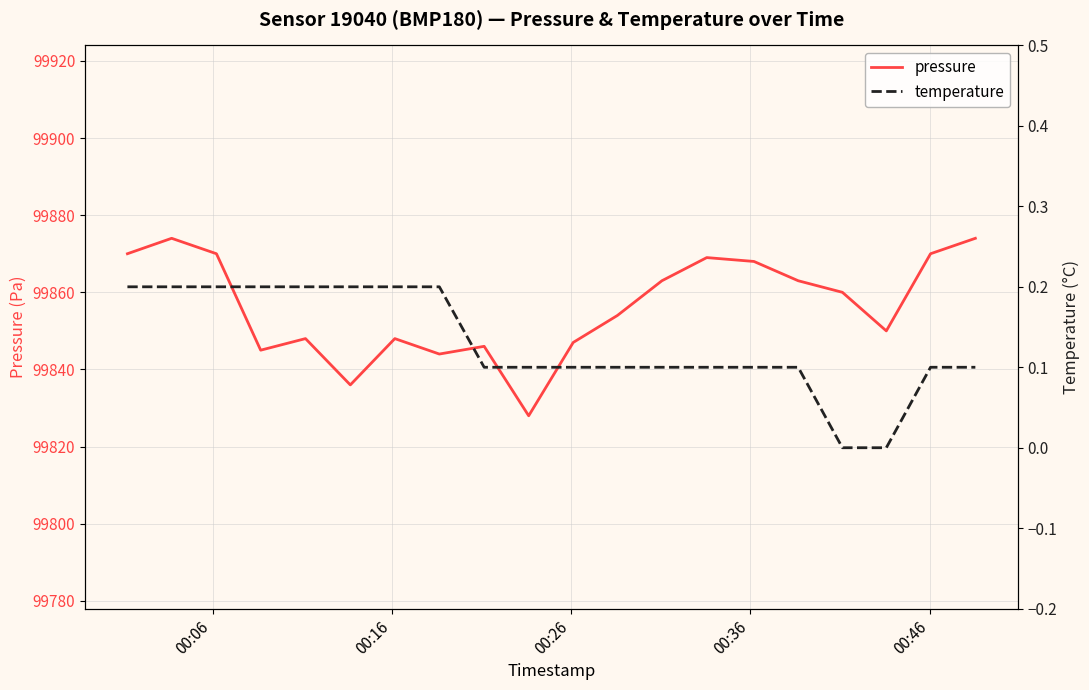

List the series in order of their peak value, highest first.

pressure, temperature